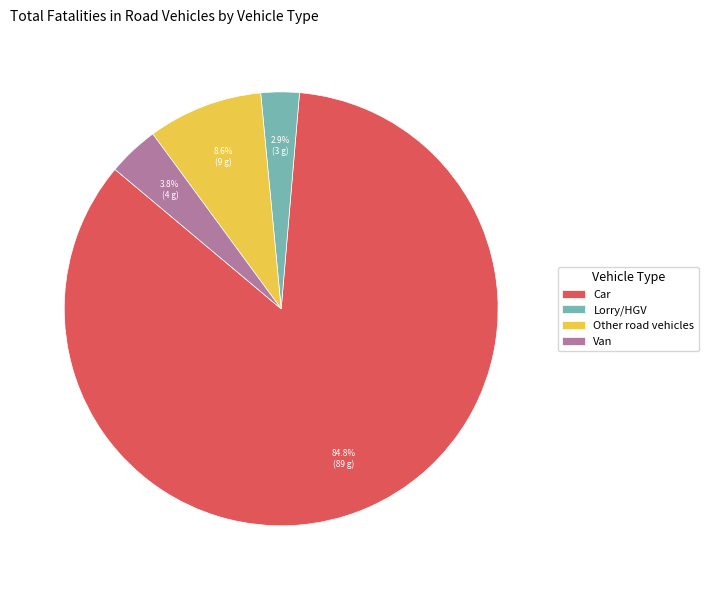

To the nearest percent, what is the difference between the largest and smallest slice percentages?

82%